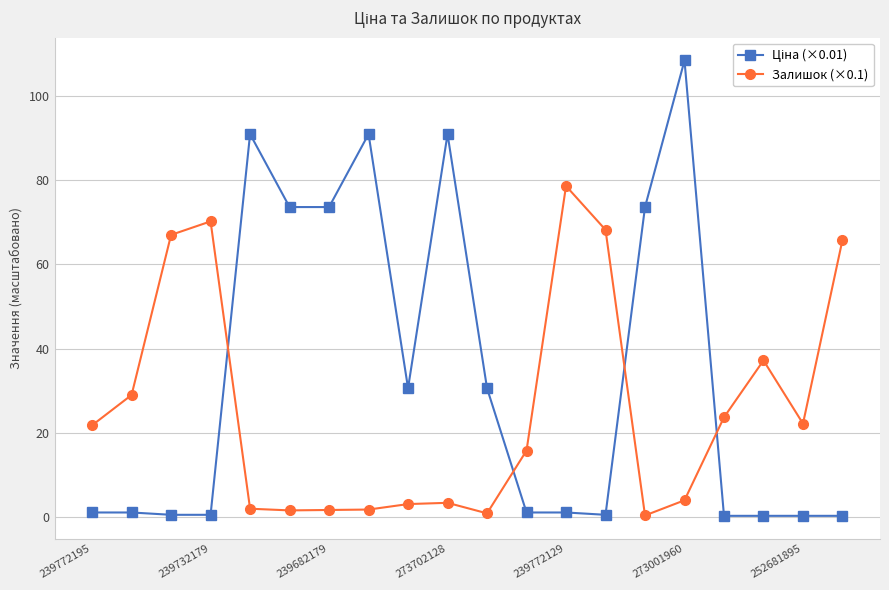

What is the difference between the maximum and minimum values in the Залишок (×0.1) series?

78.2